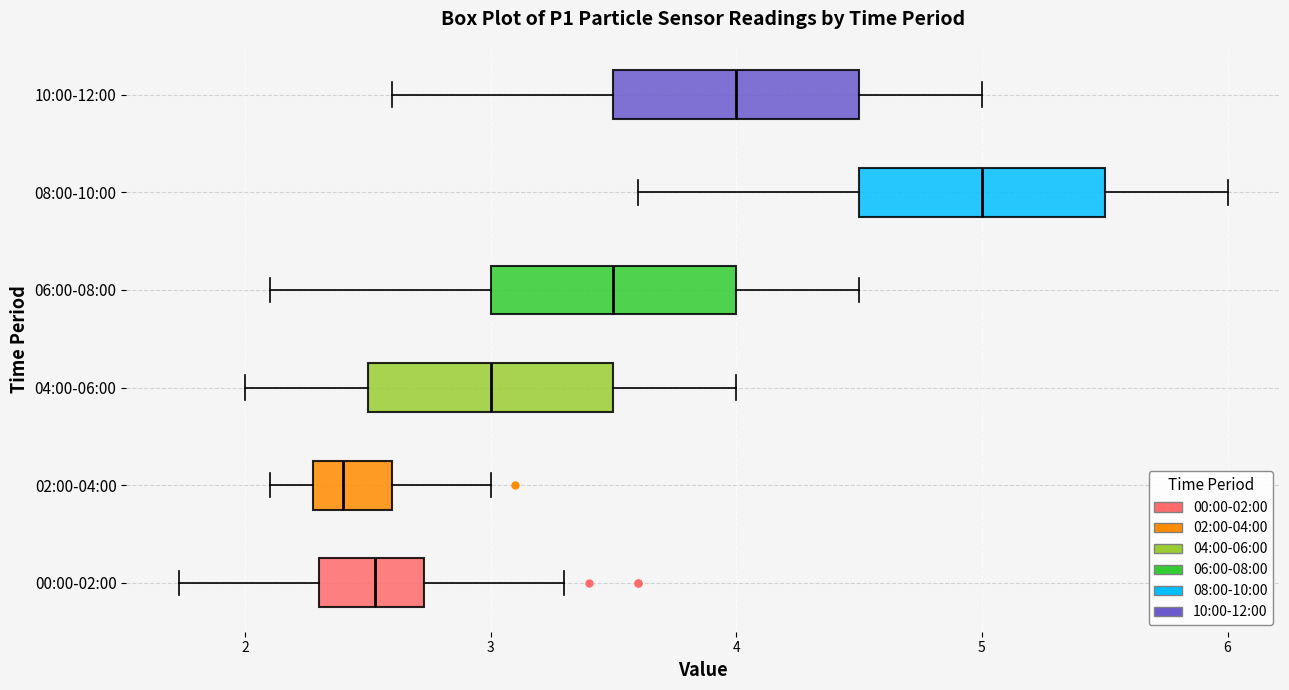

Reading bottom to top, read every box against the x-axis: the position of its median line, the range the box covers, and the ends of its whiskers. The values are not printed on the chart, so give them approximately, as read against the axis.

00:00-02:00: median 2.5, box 2.3 to 2.7, whiskers 1.7 to 3.3
02:00-04:00: median 2.4, box 2.3 to 2.6, whiskers 2.1 to 3.0
04:00-06:00: median 3.0, box 2.5 to 3.5, whiskers 2.0 to 4.0
06:00-08:00: median 3.5, box 3.0 to 4.0, whiskers 2.1 to 4.5
08:00-10:00: median 5.0, box 4.5 to 5.5, whiskers 3.6 to 6.0
10:00-12:00: median 4.0, box 3.5 to 4.5, whiskers 2.6 to 5.0